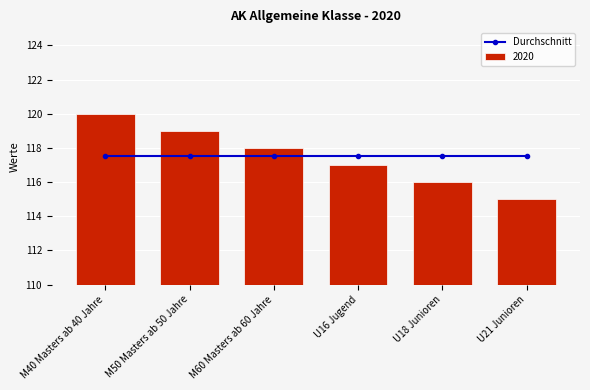

List the labels in order of value, smallest first.

U21 Junioren, U18 Junioren, U16 Jugend, M60 Masters ab 60 Jahre, M50 Masters ab 50 Jahre, M40 Masters ab 40 Jahre